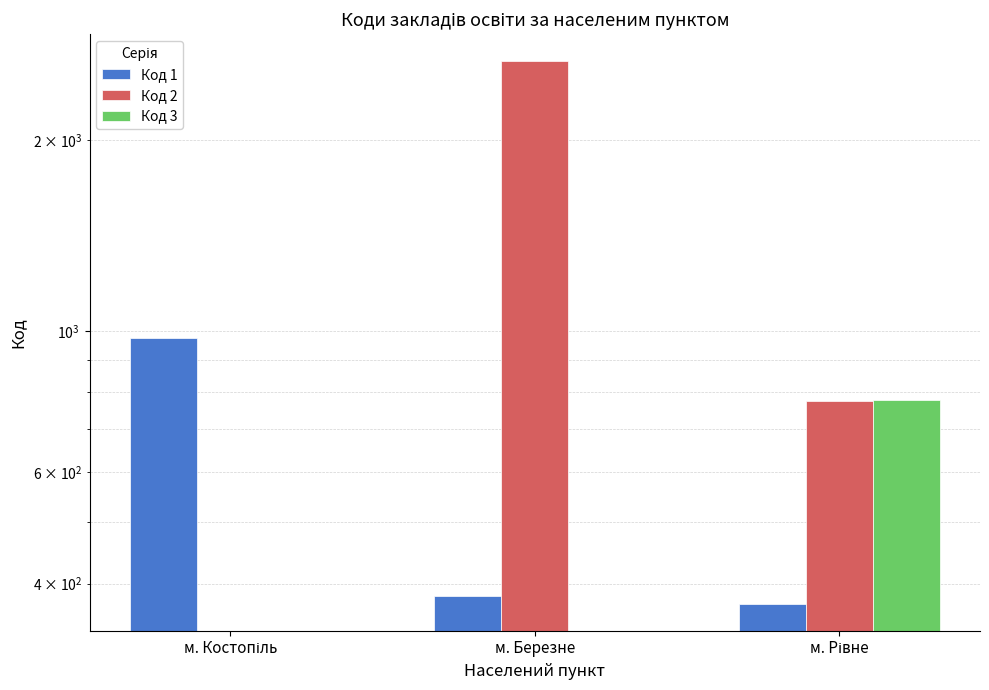

What is the maximum value shown in the chart?

2659